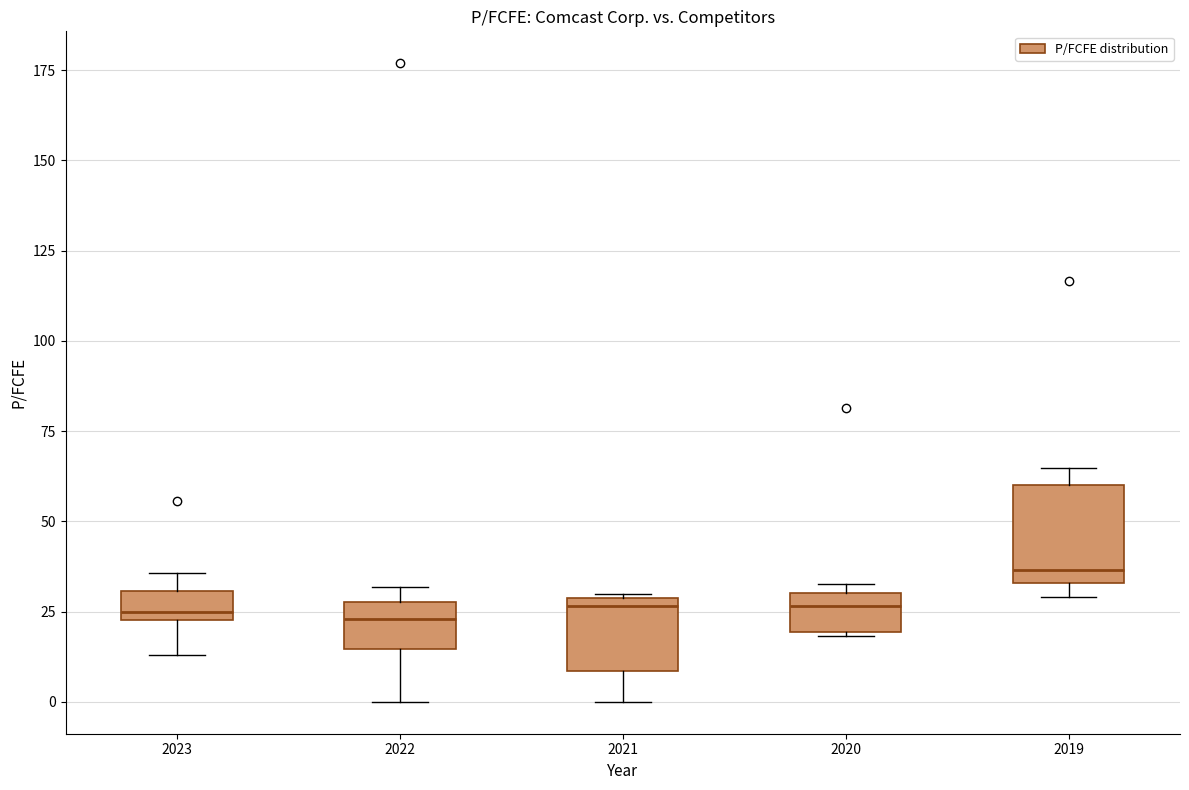

Reading left to right, transcribe this box plot: for each box, give where its median line is, the range the box spans, and where its two whiskers end, as read against the y-axis. The values are not printed on the chart, so give them approximately, as read against the axis.

2023: median 25 (just above the box's lower edge), box 25 to 30, whiskers 15 to 35
2022: median 25, box 15 to 30, whiskers 0 to 30 (just above the box's upper edge)
2021: median 25, box 10 to 30, whiskers 0 to 30
2020: median 25, box 20 to 30, whiskers 20 to 35
2019: median 35 (just above the box's lower edge), box 35 to 60, whiskers 30 to 65